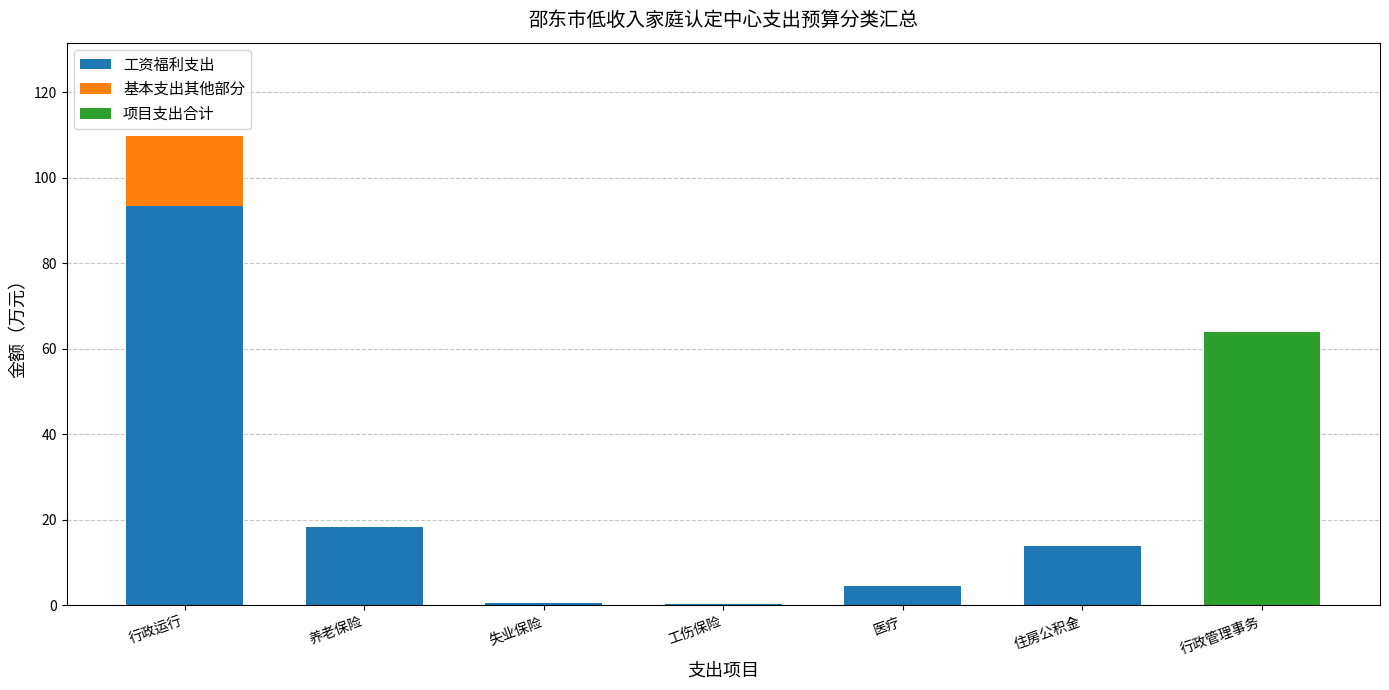

What are all the series names shown in the legend?

工资福利支出, 基本支出其他部分, 项目支出合计